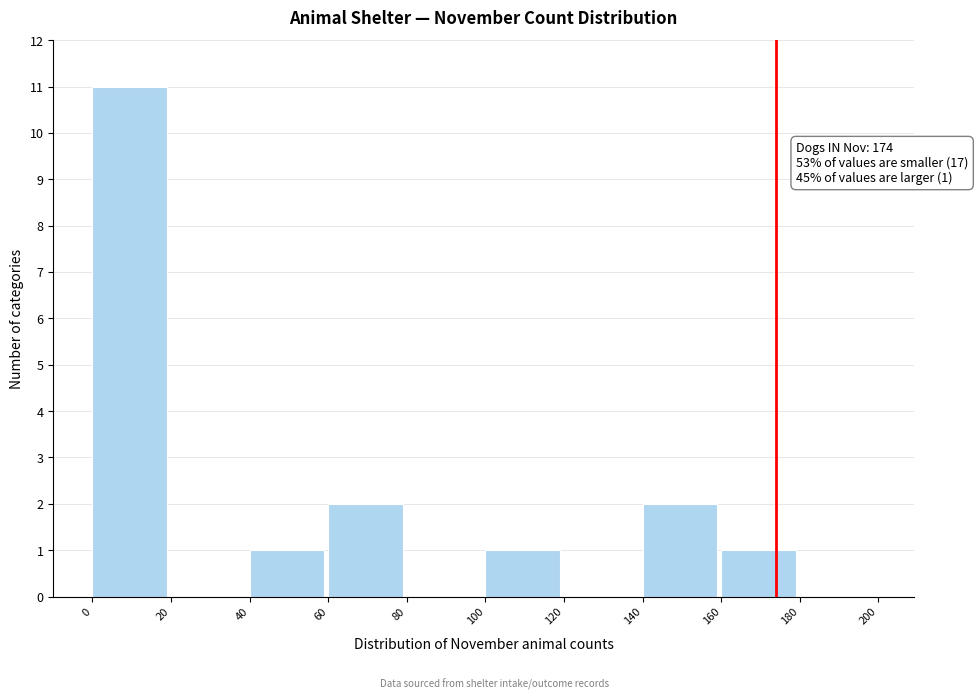

Which range on the x-axis has the tallest bar?

0 to 20